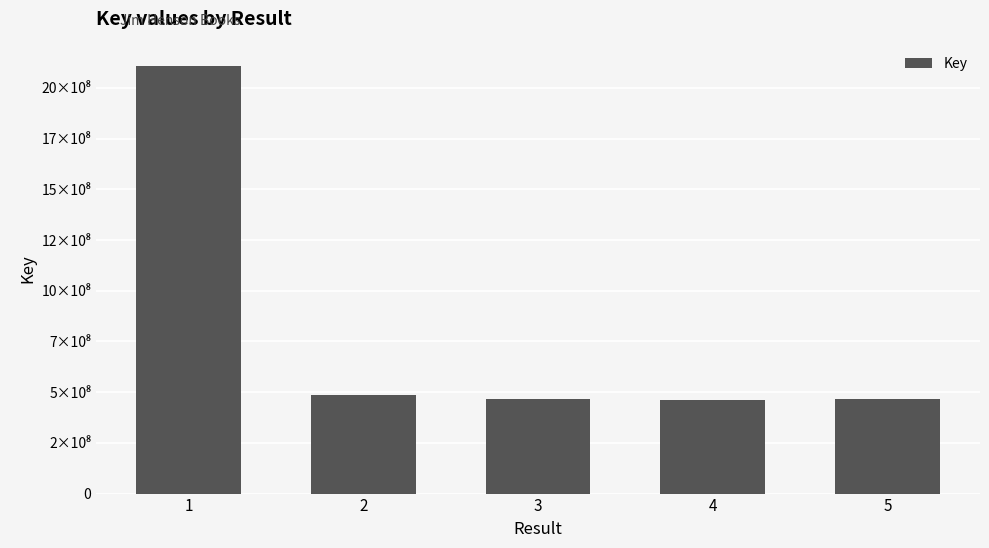

What is the smallest value displayed?

459249890